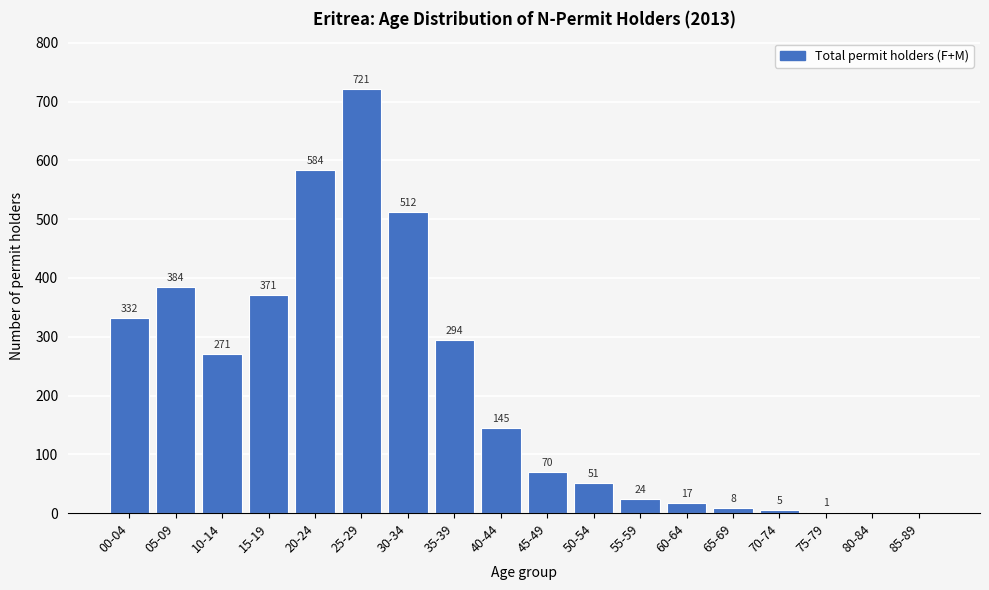

Reading left to right, list all the values displayed in this chart.

00-04=332	05-09=384	10-14=271	15-19=371	20-24=584	25-29=721	30-34=512	35-39=294	40-44=145	45-49=70	50-54=51	55-59=24	60-64=17	65-69=8	70-74=5	75-79=1	80-84=0	85-89=0